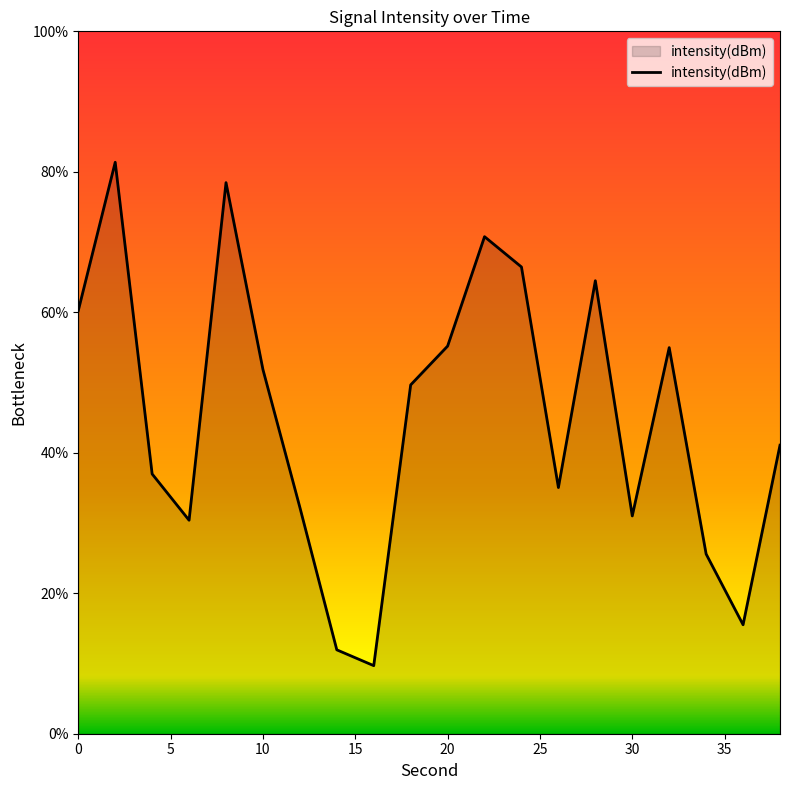

What is the maximum value shown in the chart?

81.4